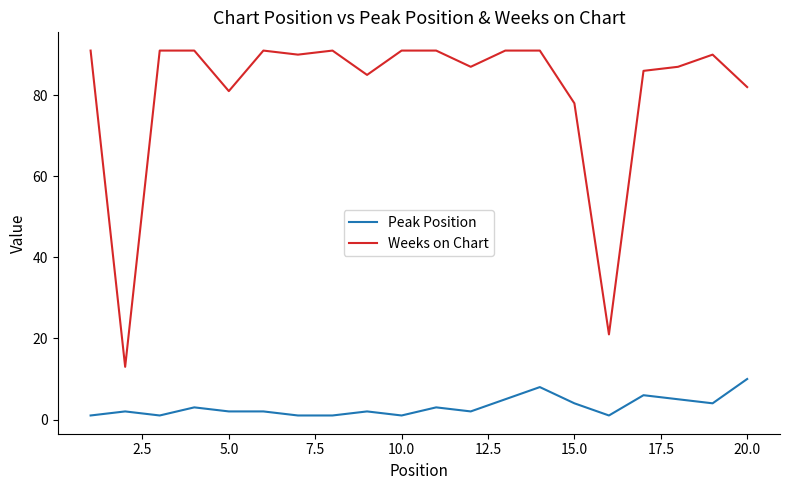

Rank the series by their average value, from highest to lowest.

Weeks on Chart, Peak Position